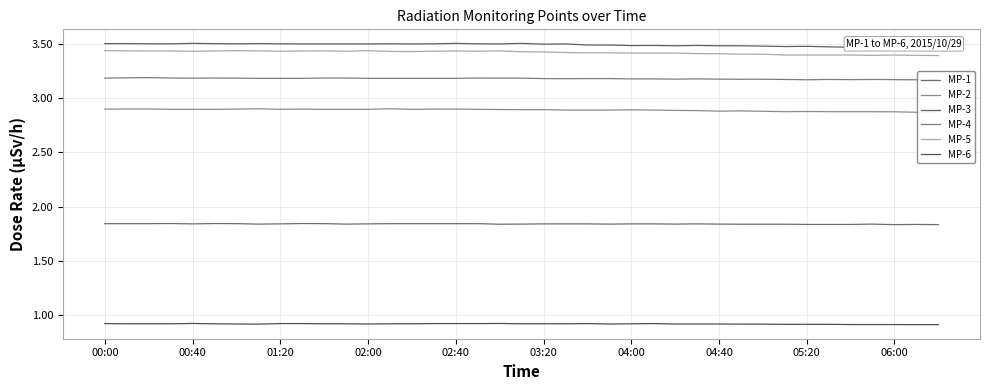

Reading left to right, transcribe all the data shown in this chart.

MP-1: 1.8	1.8	1.8	1.8	1.8	1.8	1.8	1.8	1.8	1.8	1.8	1.8	1.8	1.8	1.8	1.8	1.8	1.8	1.8	1.8	1.8	1.8	1.8	1.8	1.8	1.8	1.8	1.8	1.8	1.8	1.8	1.8	1.8	1.8	1.8	1.8	1.8	1.8	1.8
MP-2: 2.9	2.9	2.9	2.9	2.9	2.9	2.9	2.9	2.9	2.9	2.9	2.9	2.9	2.9	2.9	2.9	2.9	2.9	2.9	2.9	2.9	2.9	2.9	2.9	2.9	2.9	2.9	2.9	2.9	2.9	2.9	2.9	2.9	2.9	2.9	2.9	2.9	2.9	2.9
MP-3: 3.5	3.5	3.5	3.5	3.5	3.5	3.5	3.5	3.5	3.5	3.5	3.5	3.5	3.5	3.5	3.5	3.5	3.5	3.5	3.5	3.5	3.5	3.5	3.5	3.5	3.5	3.5	3.5	3.5	3.5	3.5	3.5	3.5	3.5	3.5	3.5	3.5	3.5	3.5
MP-4: 3.2	3.2	3.2	3.2	3.2	3.2	3.2	3.2	3.2	3.2	3.2	3.2	3.2	3.2	3.2	3.2	3.2	3.2	3.2	3.2	3.2	3.2	3.2	3.2	3.2	3.2	3.2	3.2	3.2	3.2	3.2	3.2	3.2	3.2	3.2	3.2	3.2	3.2	3.2
MP-5: 3.4	3.4	3.4	3.4	3.4	3.4	3.4	3.4	3.4	3.4	3.4	3.4	3.4	3.4	3.4	3.4	3.4	3.4	3.4	3.4	3.4	3.4	3.4	3.4	3.4	3.4	3.4	3.4	3.4	3.4	3.4	3.4	3.4	3.4	3.4	3.4	3.4	3.4	3.4
MP-6: 0.9	0.9	0.9	0.9	0.9	0.9	0.9	0.9	0.9	0.9	0.9	0.9	0.9	0.9	0.9	0.9	0.9	0.9	0.9	0.9	0.9	0.9	0.9	0.9	0.9	0.9	0.9	0.9	0.9	0.9	0.9	0.9	0.9	0.9	0.9	0.9	0.9	0.9	0.9